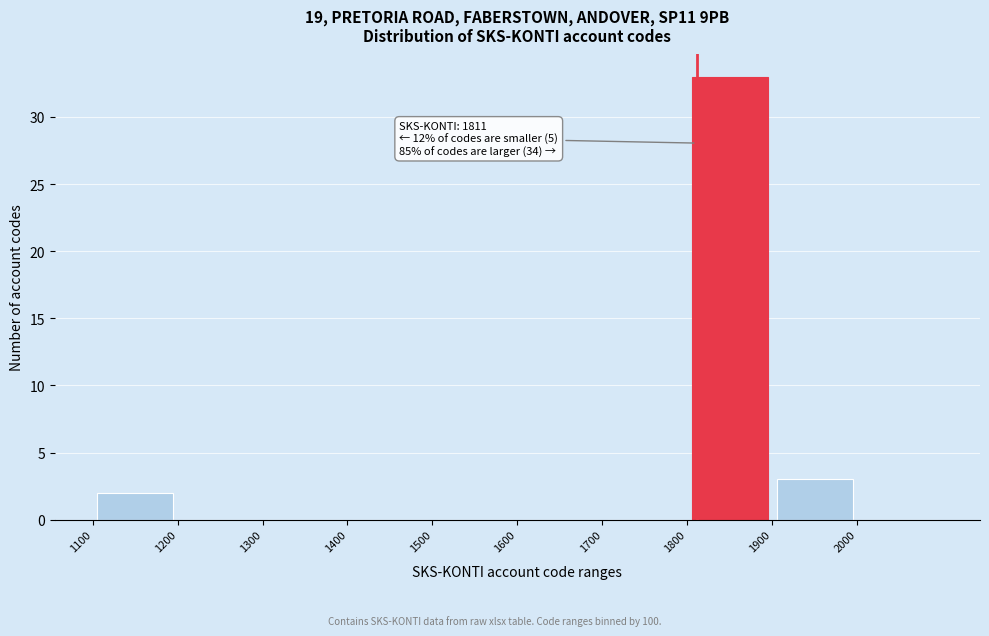

Which range on the x-axis has the tallest bar?

1800 to 1900